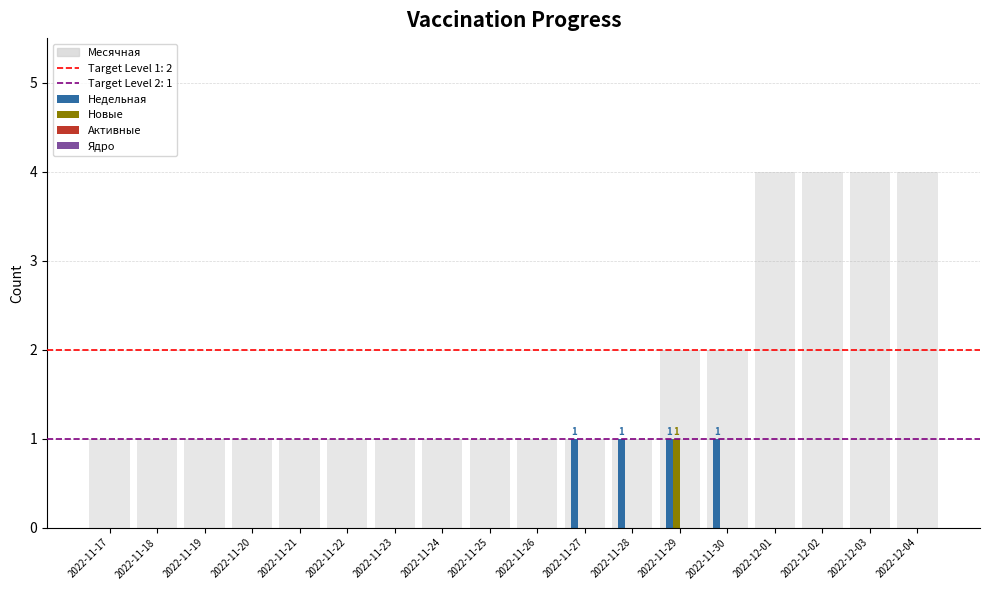

Count the number of categories in the chart.

18